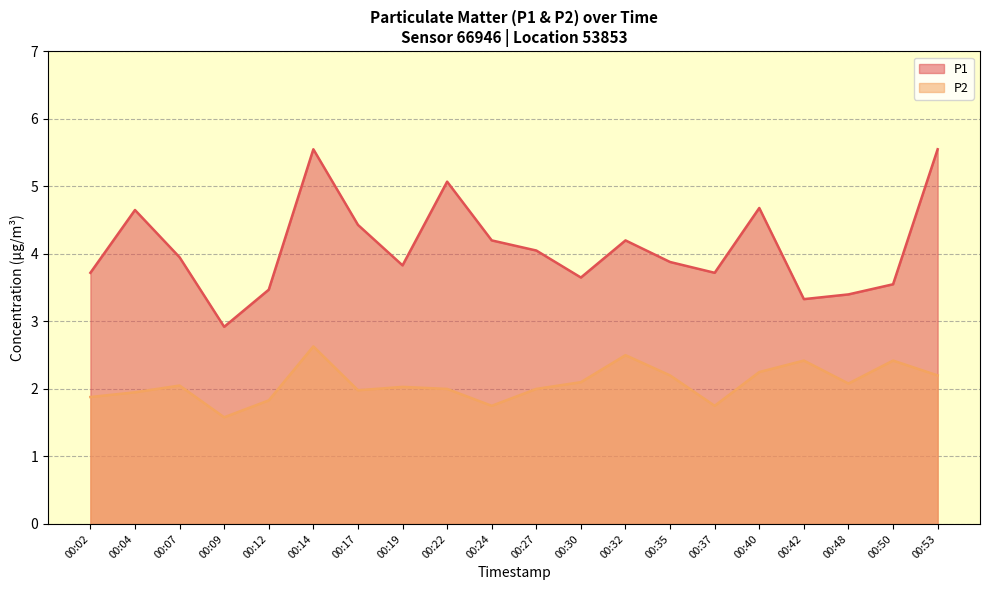

True or false: P1 has a value of 1.1 at 00:04.

False